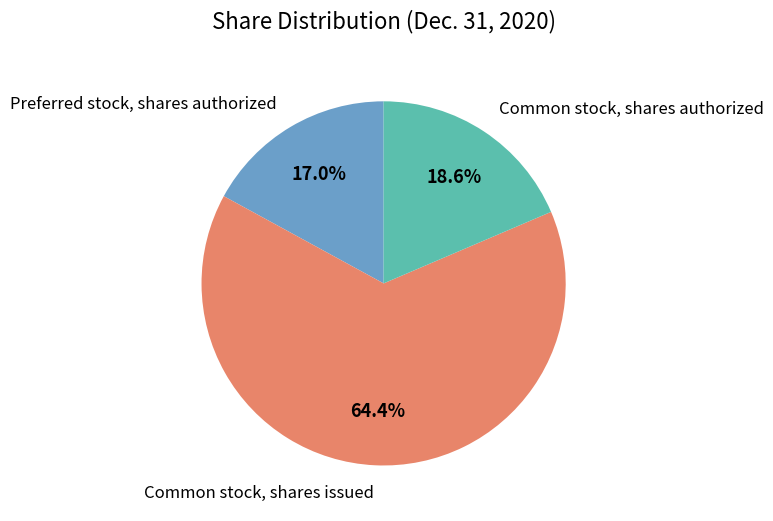

Is Common stock, shares issued the majority of the pie?

Yes